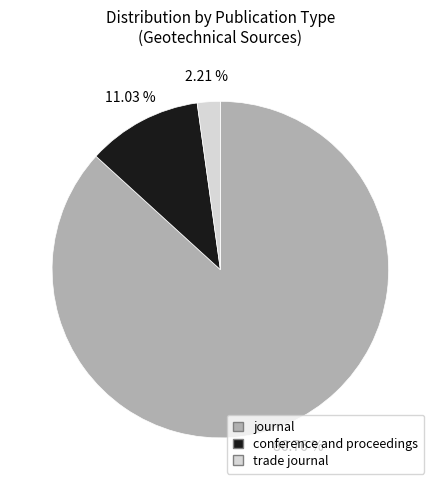

What is the smallest slice in the pie chart?

trade journal